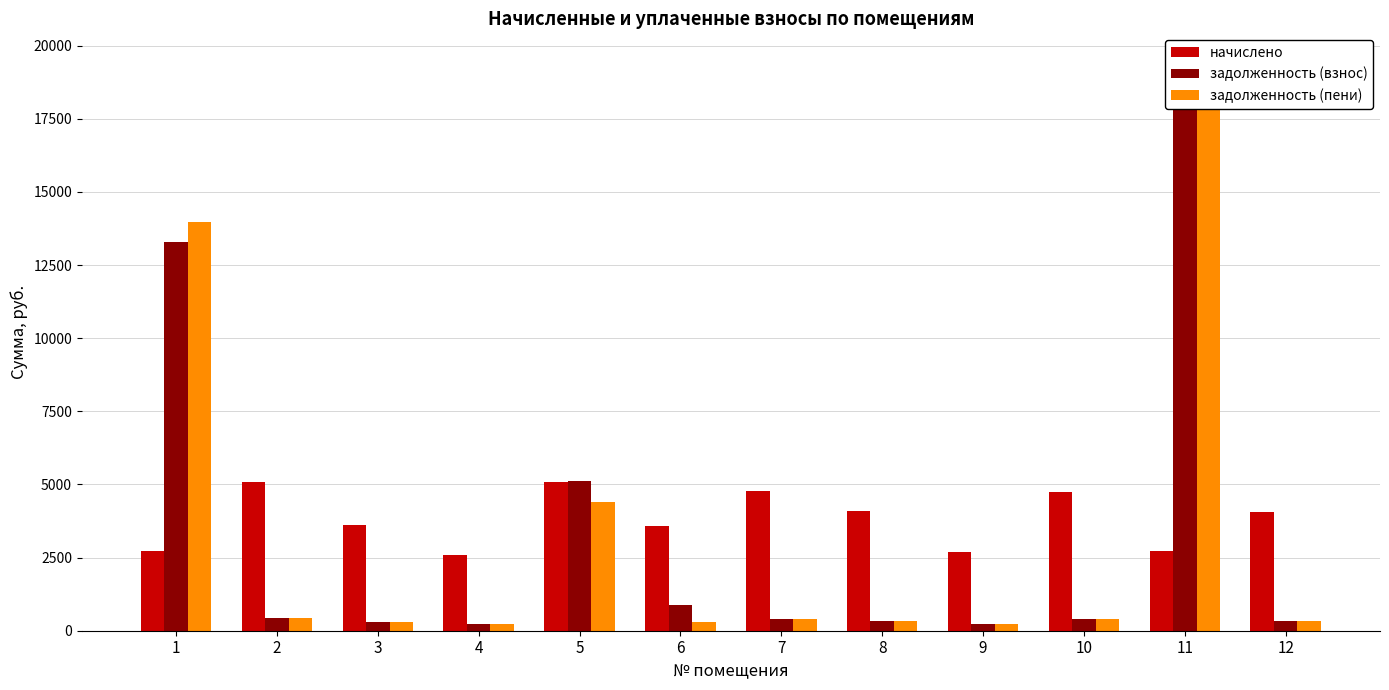

What is the maximum value for начислено?

5090.4